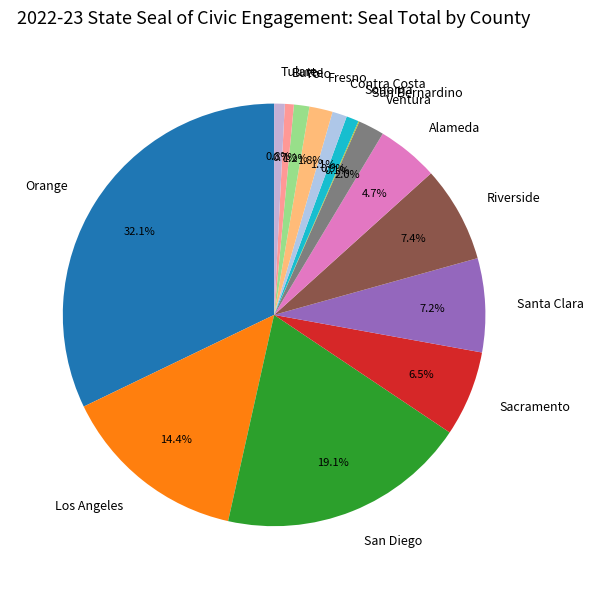

Approximately how many times larger is the value at Riverside compared to Los Angeles?

0.5